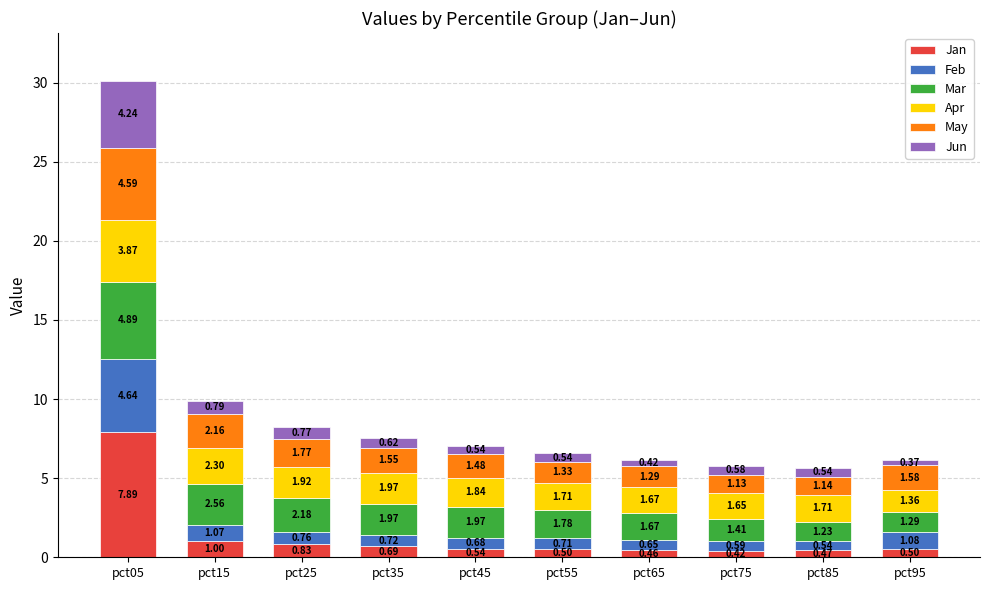

What is the total value across all series at pct85?

5.6